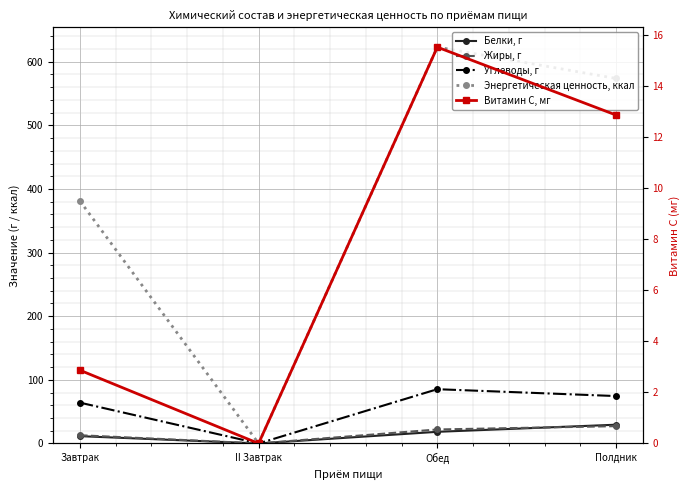

Is the value of Жиры, г at Полдник greater than the value of Белки, г at Завтрак?

Yes